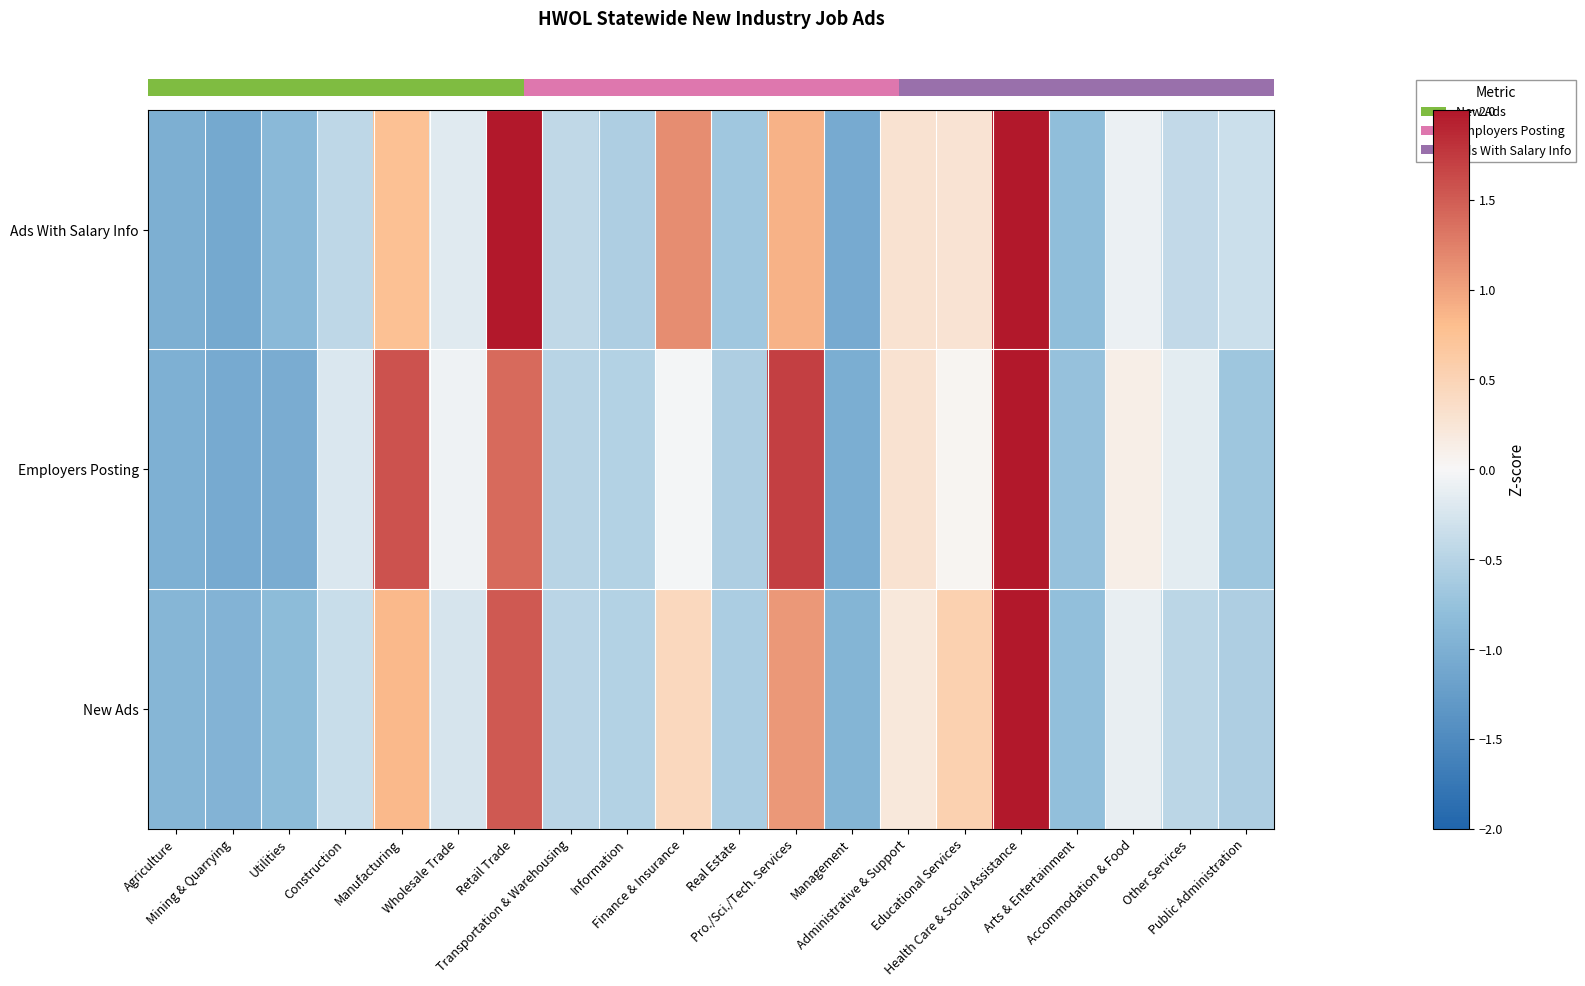

Between Arts & Entertainment and Pro./Sci./Tech. Services, which is larger?

Pro./Sci./Tech. Services